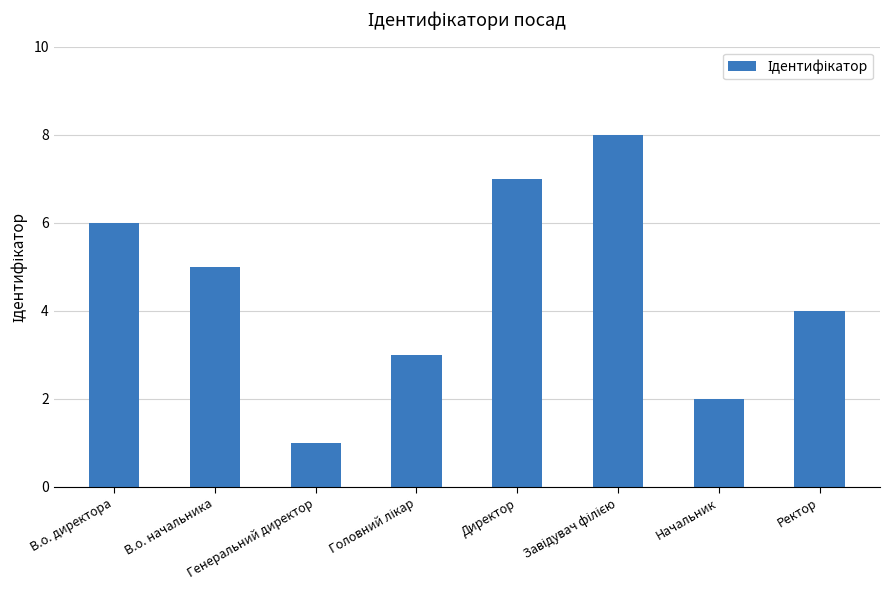

Where does the data first go above 5?

В.о. директора